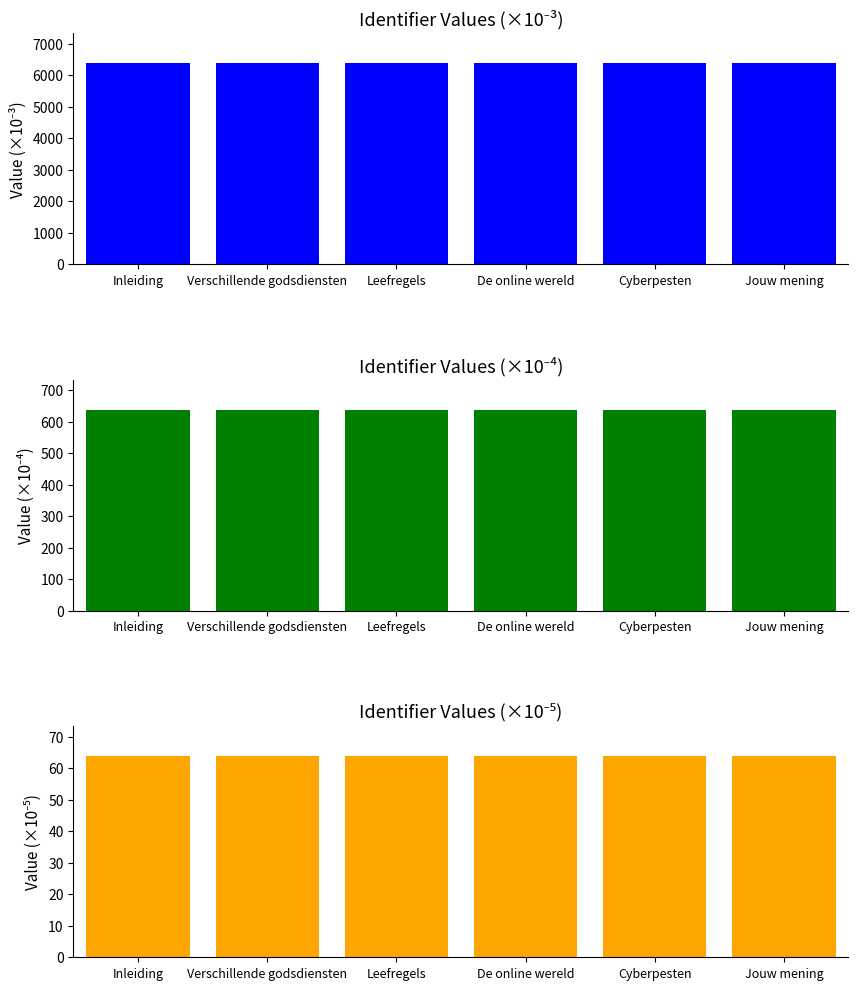

Are the bars horizontal?

No